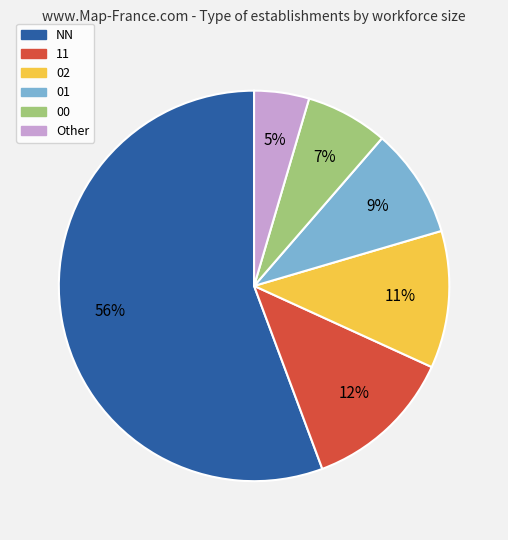

The NN slice represents 56% of the pie. True or false?

True